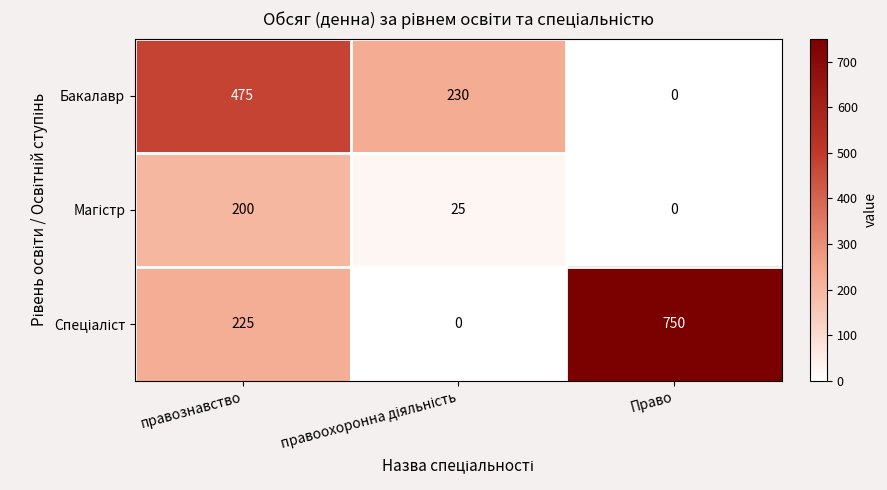

What is the spread (max minus min) of values at правознавство?

275